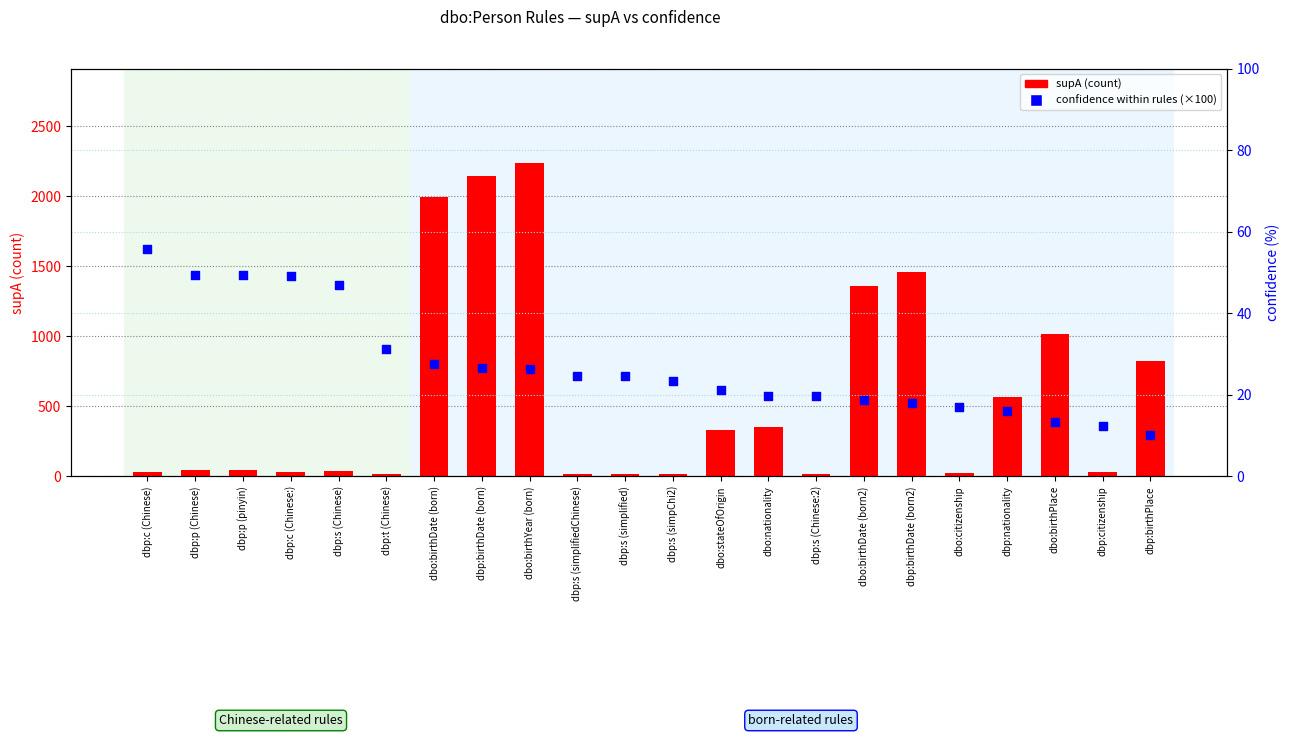

At which category is the sum across all series the highest?

dbo:birthYear (born)